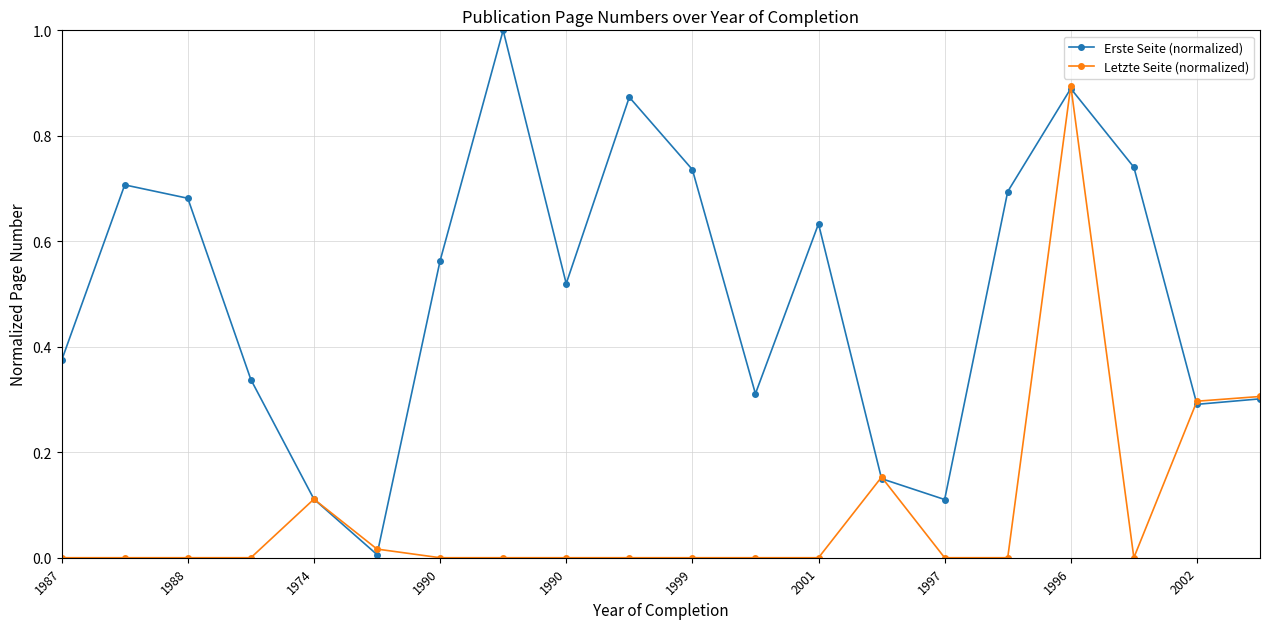

True or false: Letzte Seite (normalized) has more than 2 points higher than both neighbors.

True